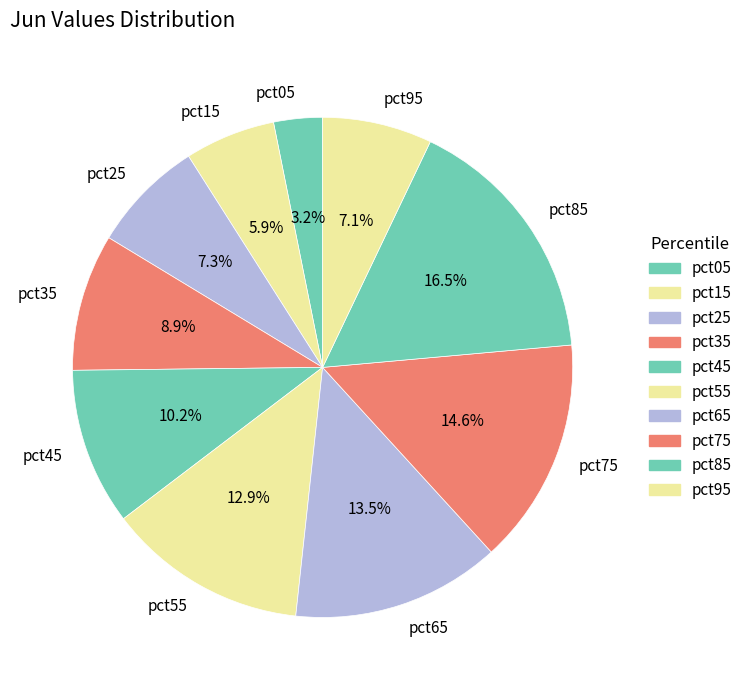

To the nearest percent, what is the combined percentage of pct55 and pct85?

29%